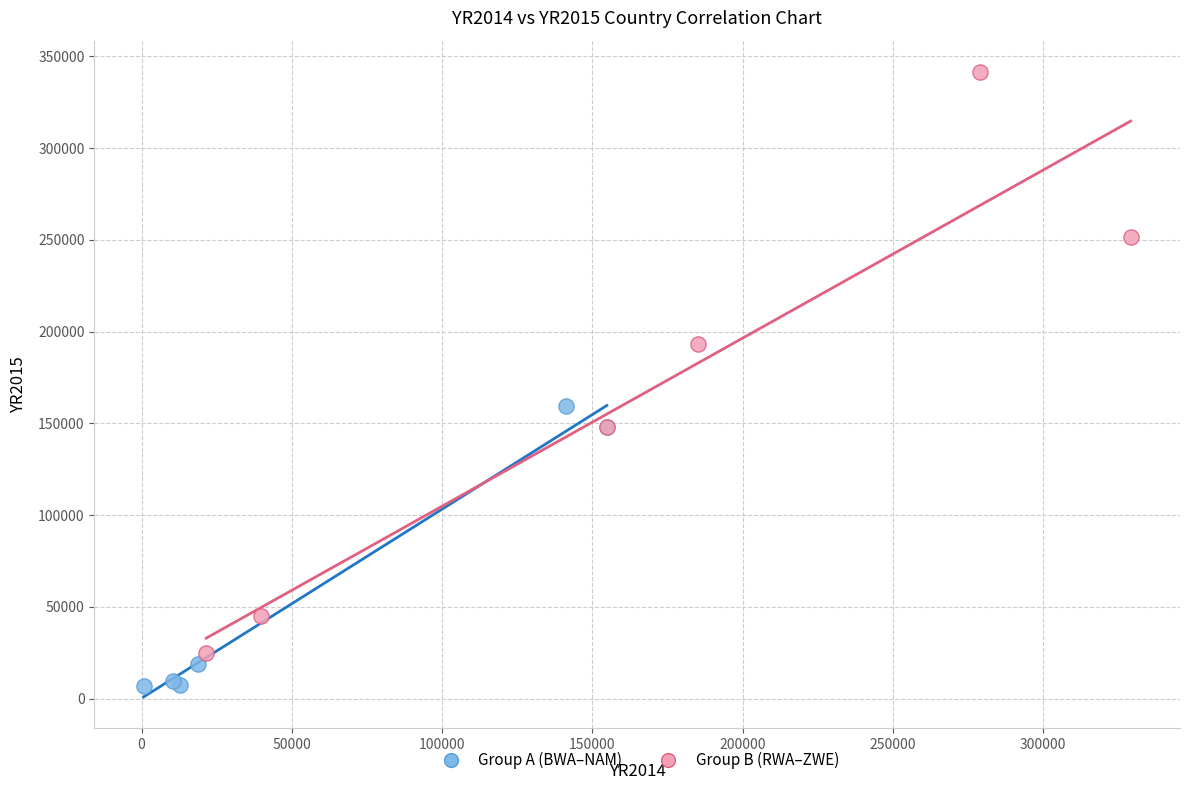

Which series reaches the maximum Y coordinate?

Group B (RWA–ZWE)